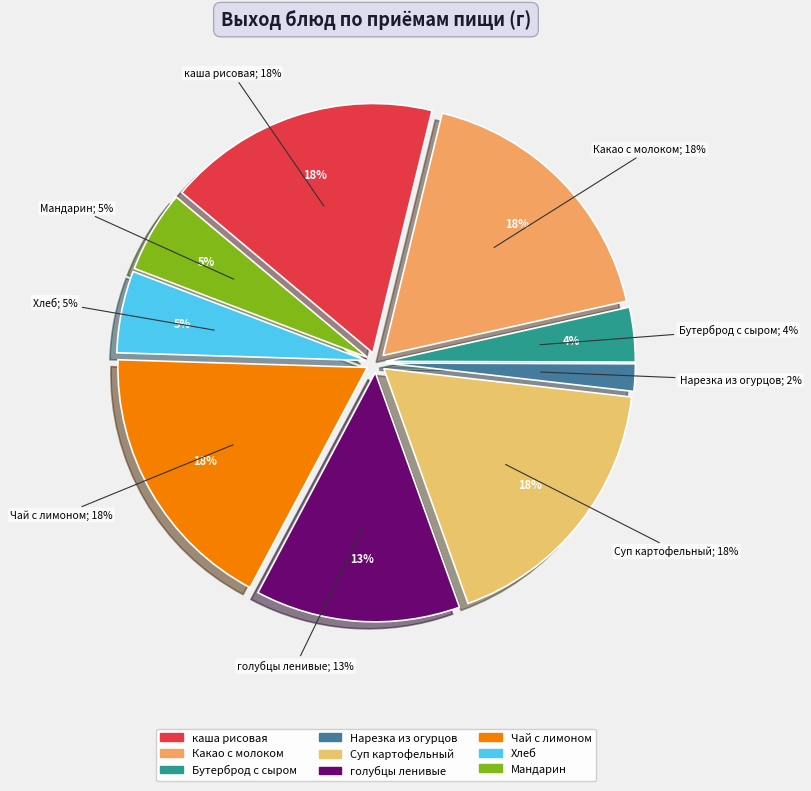

Rank the categories by value from highest to lowest.

каша рисовая, Какао с молоком, Суп картофельный, Чай с лимоном, голубцы ленивые, Хлеб, Мандарин, Бутерброд с сыром, Нарезка из огурцов